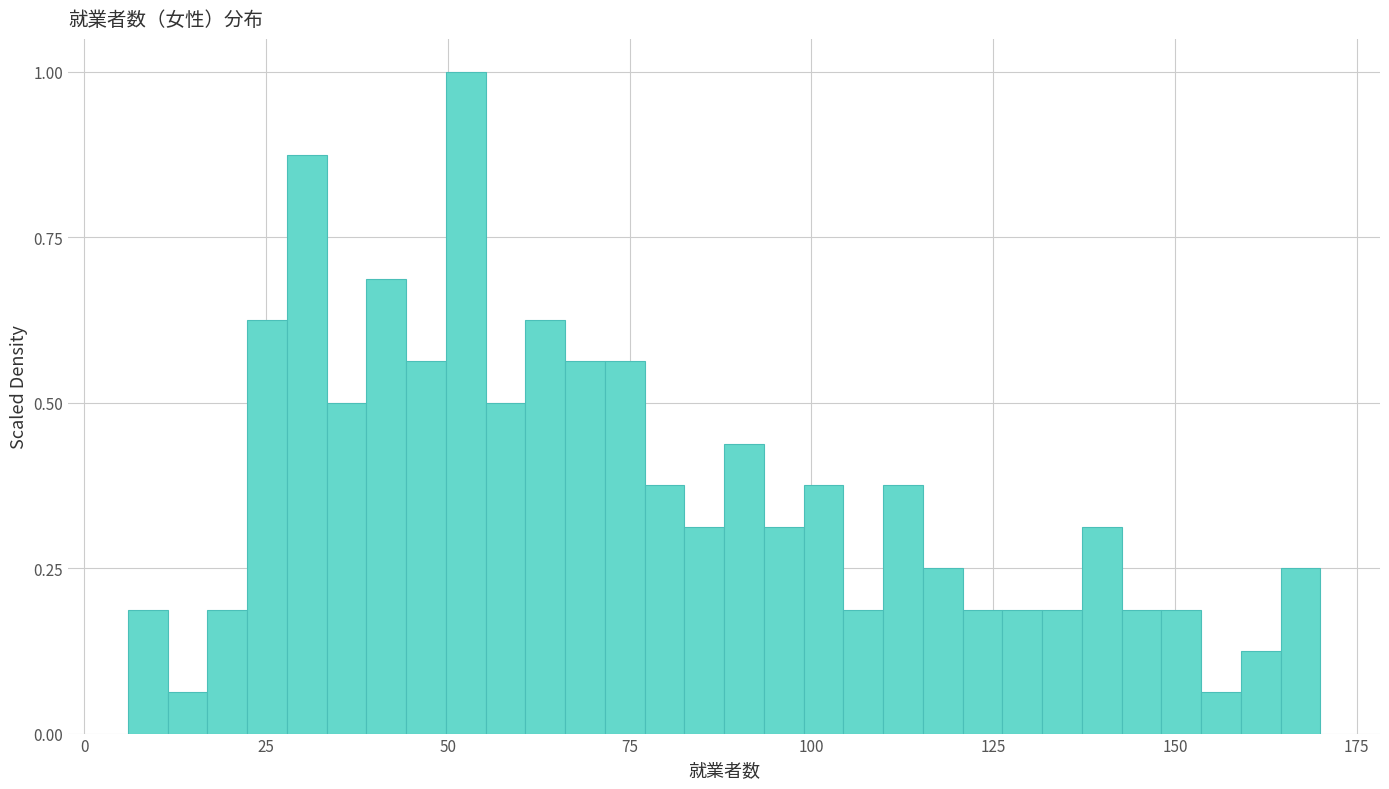

Around what value on the x-axis is the tallest bar? Give the approximate position of its centre, as read against the axis.

50